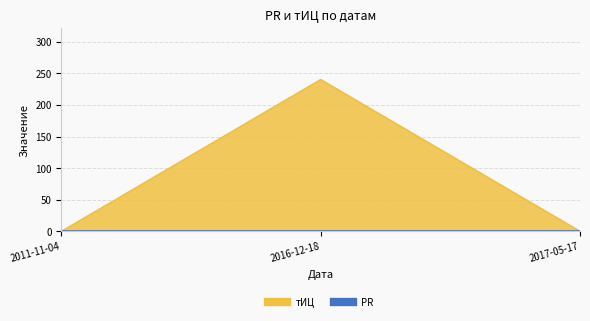

How many data points are above 0?

1